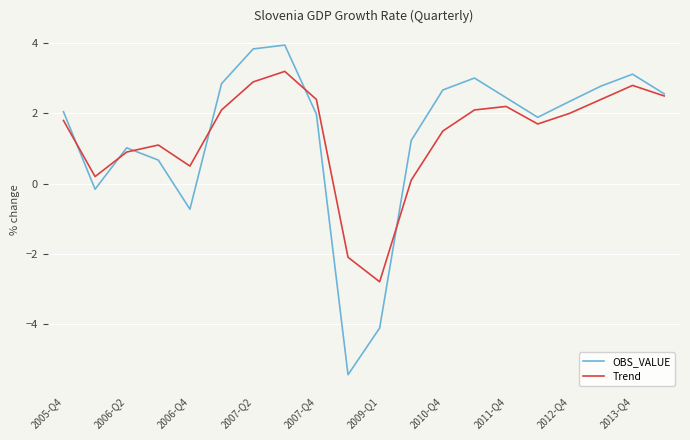

Which series has the largest range (max minus min)?

OBS_VALUE